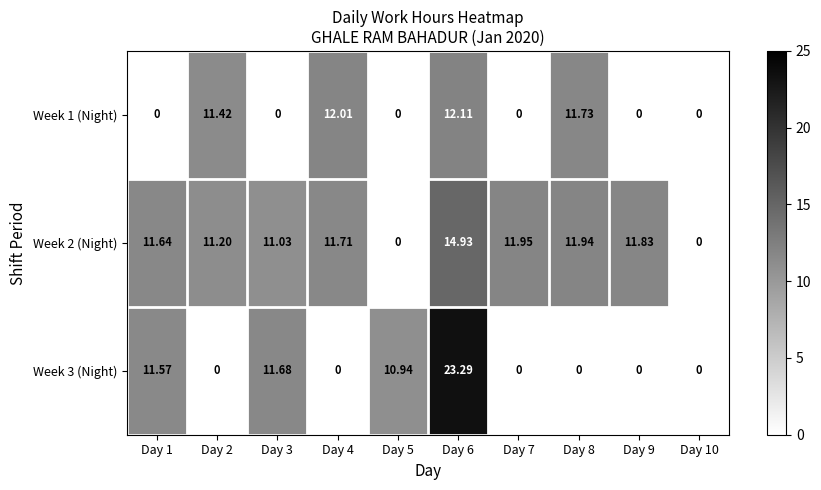

Which label corresponds to the largest value in the chart?

Day 6